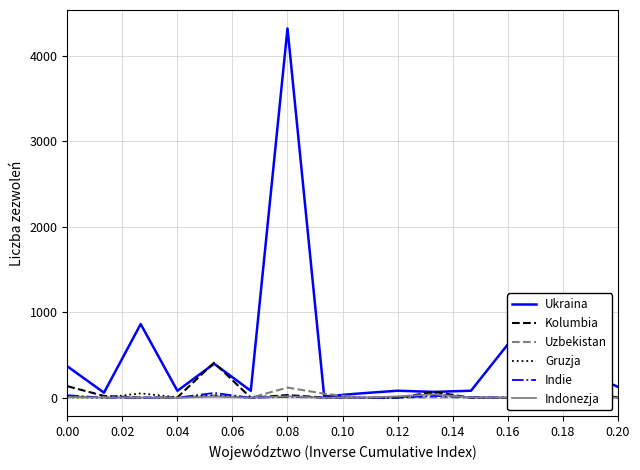

Is it true that Gruzja equals 24 at 0.08?

False